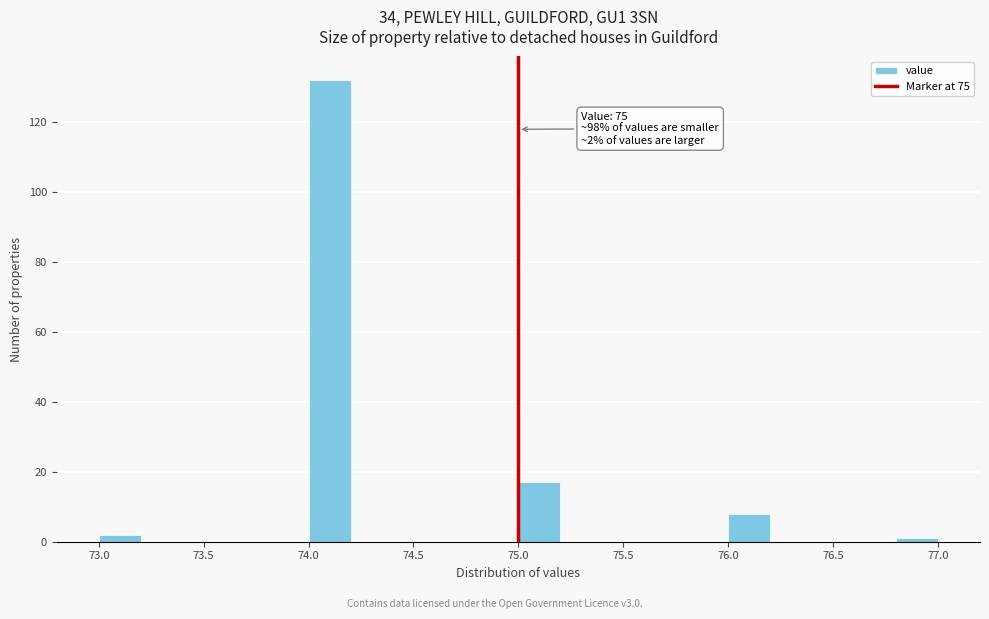

Which range on the x-axis has the tallest bar?

74.0 to 74.2